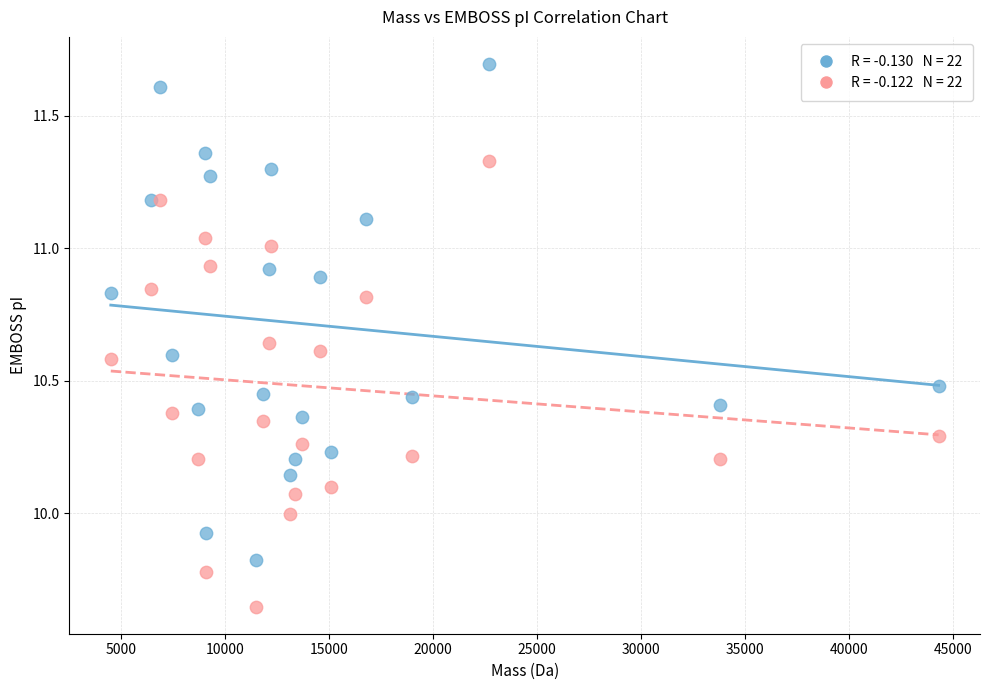

Across all data points, what is the range of Y values (max minus min)?

2.0